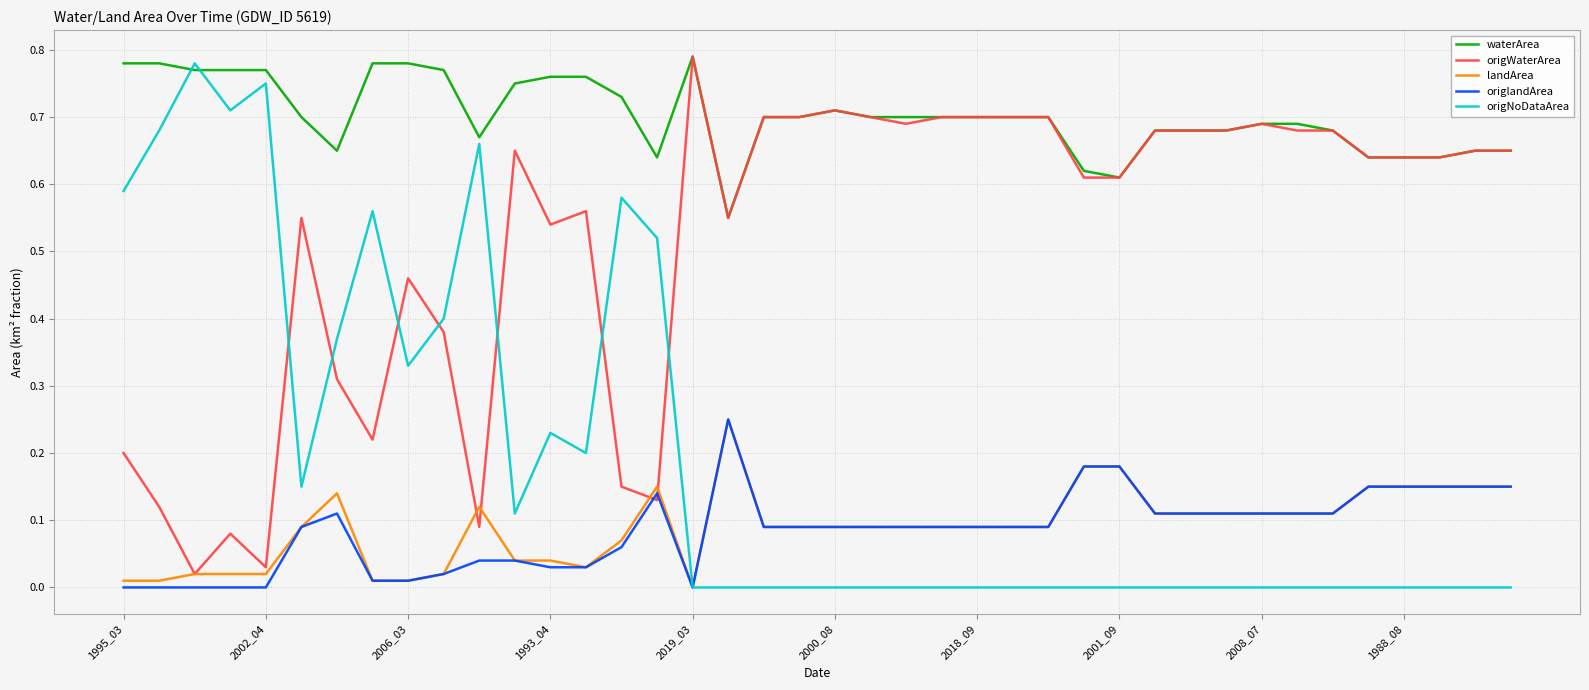

Which series has the largest total across all categories?

waterArea